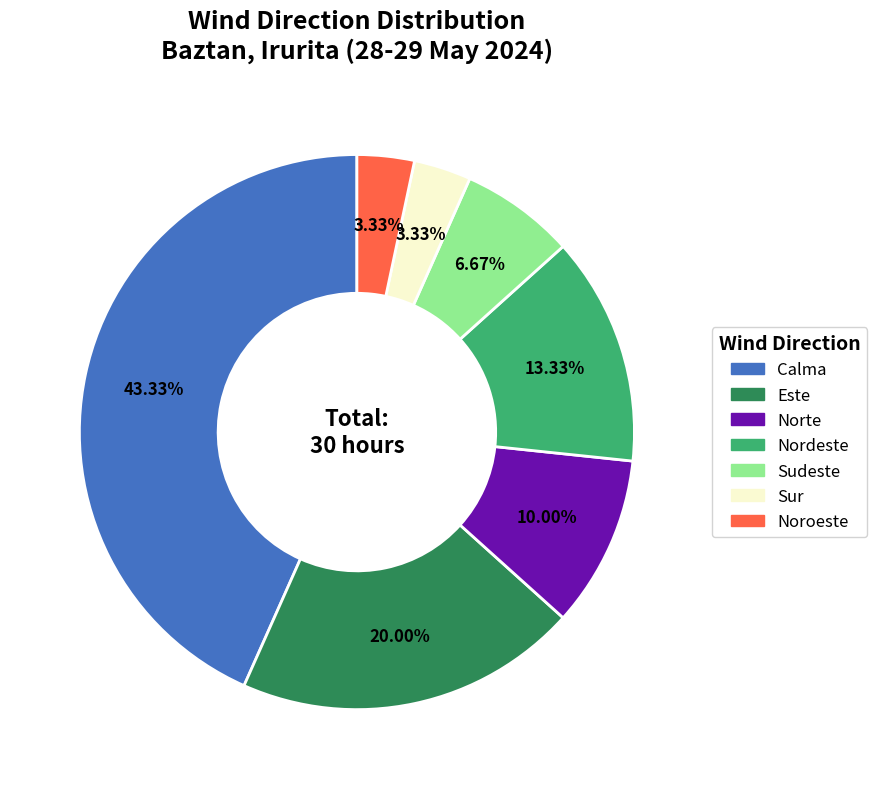

Is there any slice that represents more than half of the pie?

No